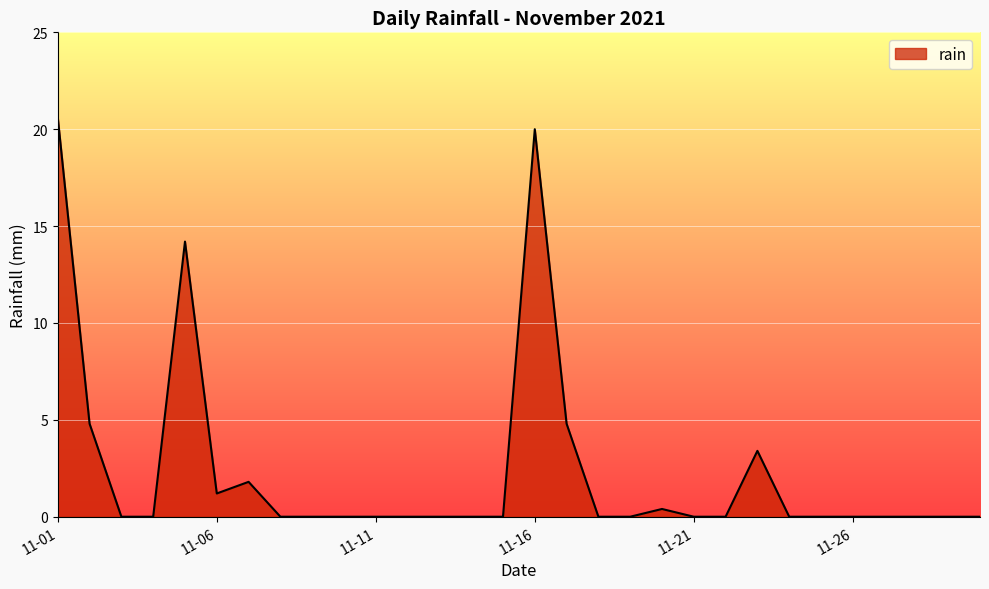

What is the greatest value displayed?

20.6